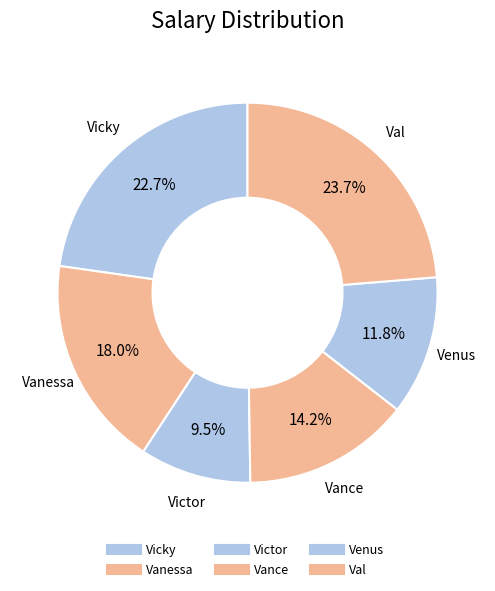

Count the number of slices in the pie.

6